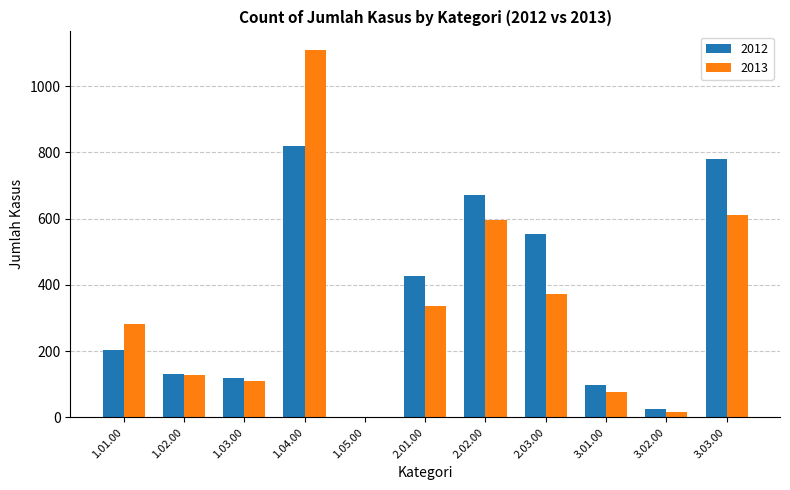

The value of 2012 at 1.01.00 is 336. True or false?

False